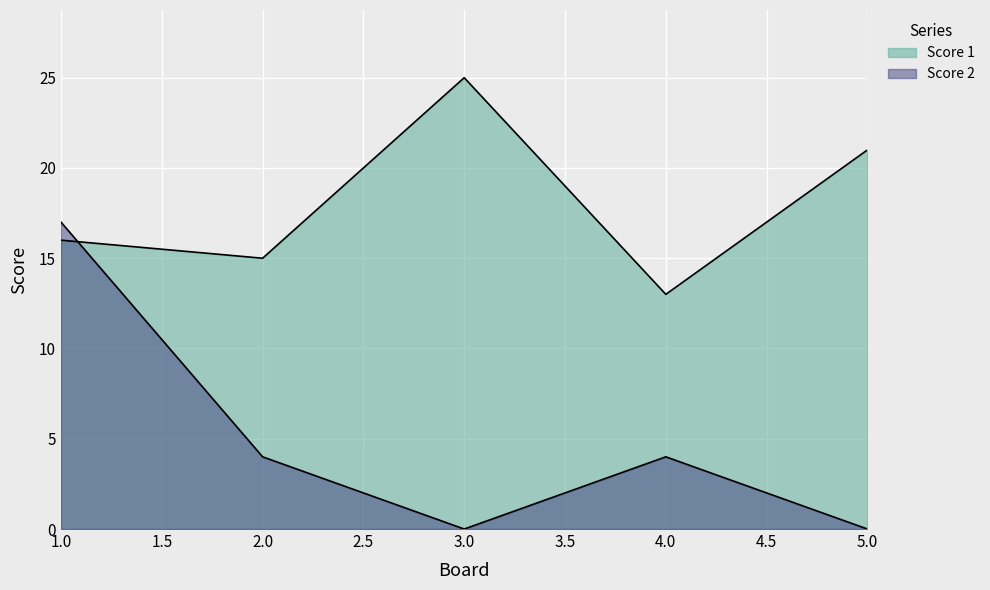

How many data points does each series have?

5